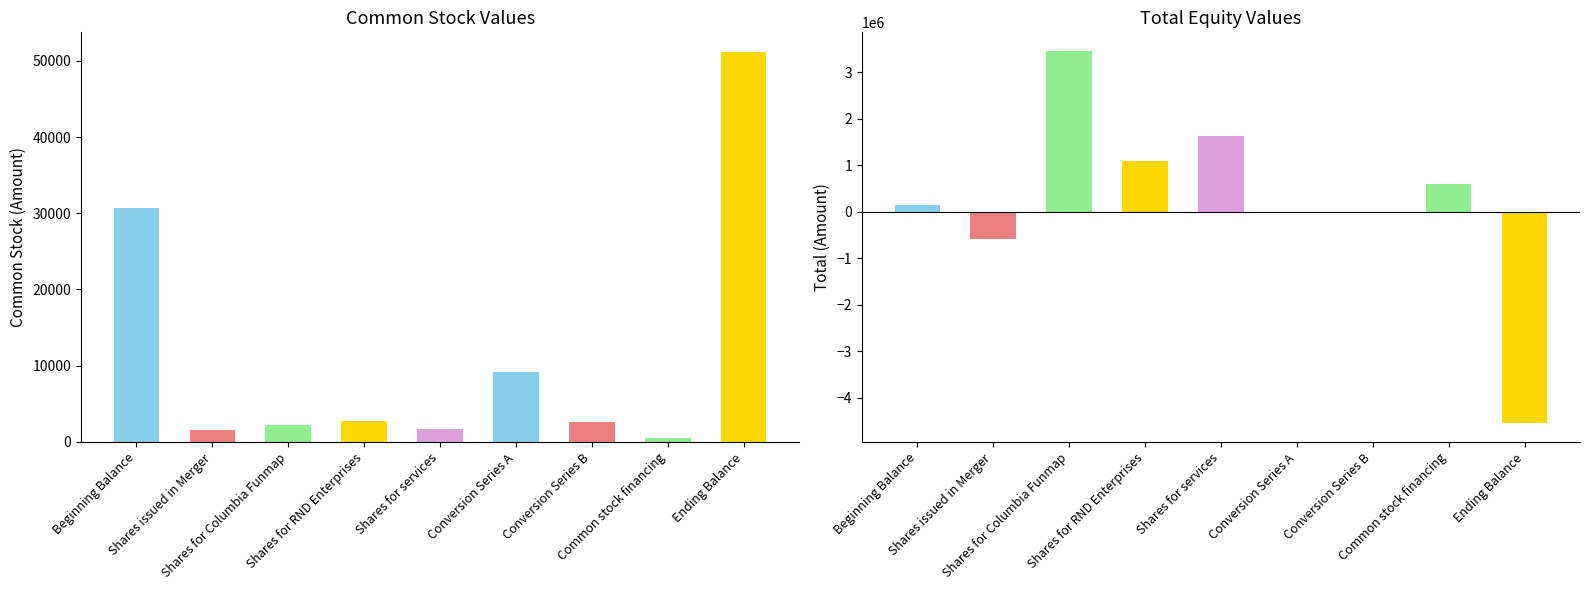

What is the average value of the Common Stock series?

11372